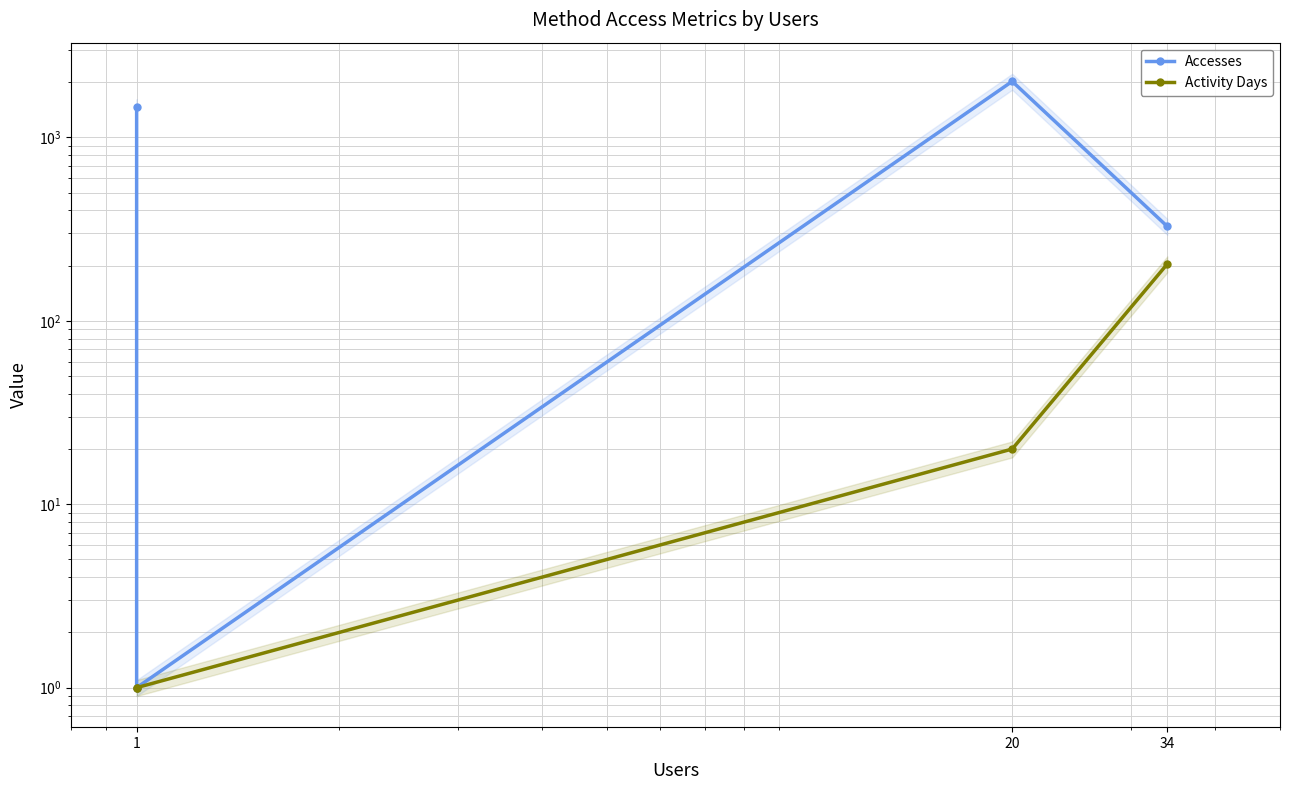

What is the difference between the highest and lowest values at 1?

1464